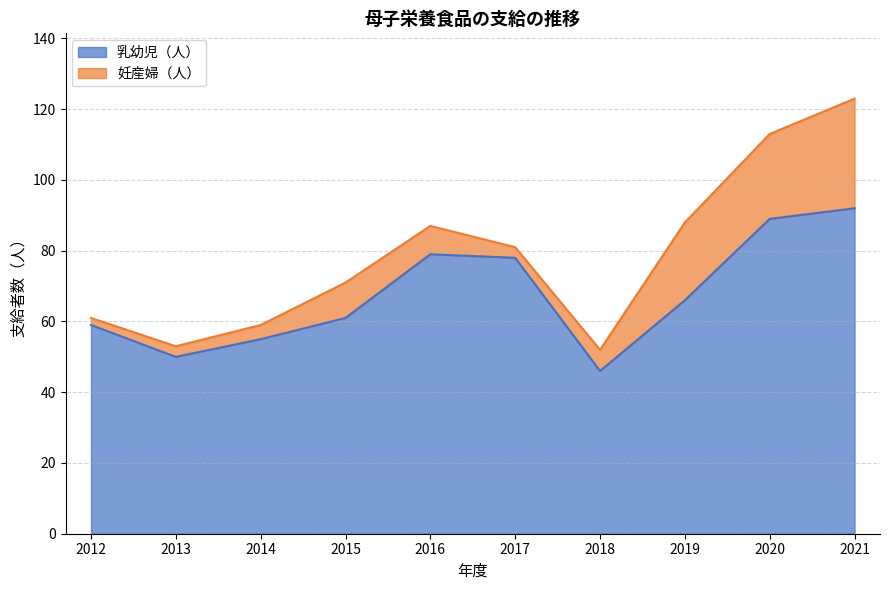

How many lines are shown in the chart?

2